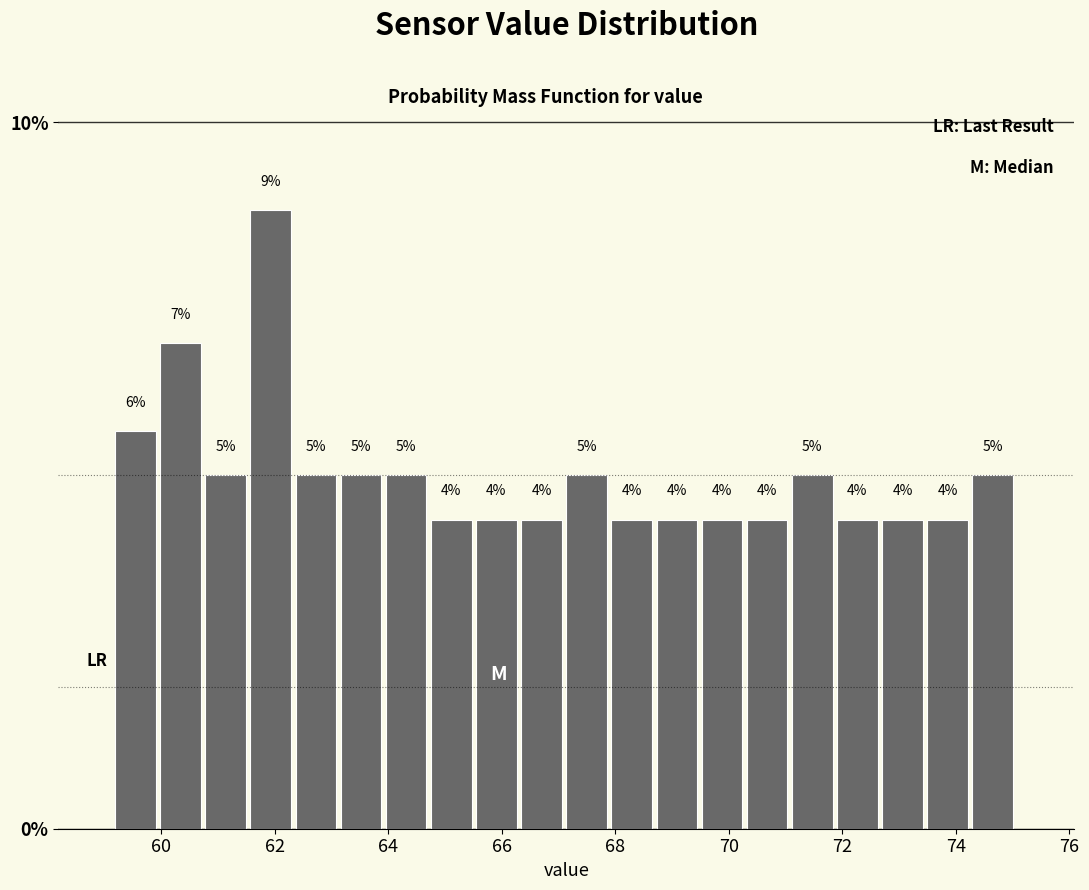

Around what value on the x-axis is the tallest bar? Give the approximate position of its centre, as read against the axis.

62.0